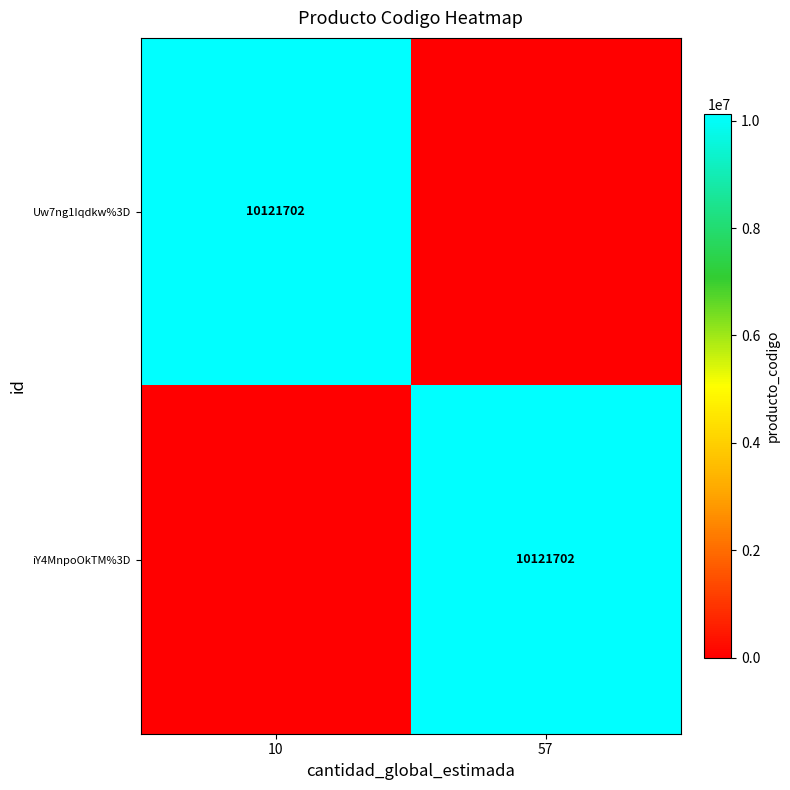

The value of Uw7ng1Iqdkw%3D at 10 is 10121702. True or false?

True